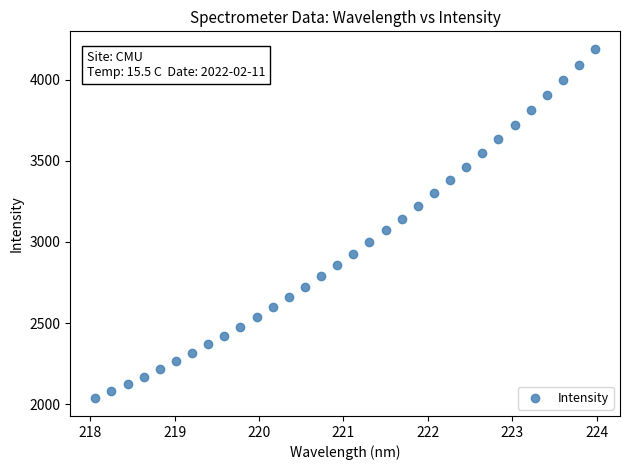

What is the range of X values (max minus min)?

5.9